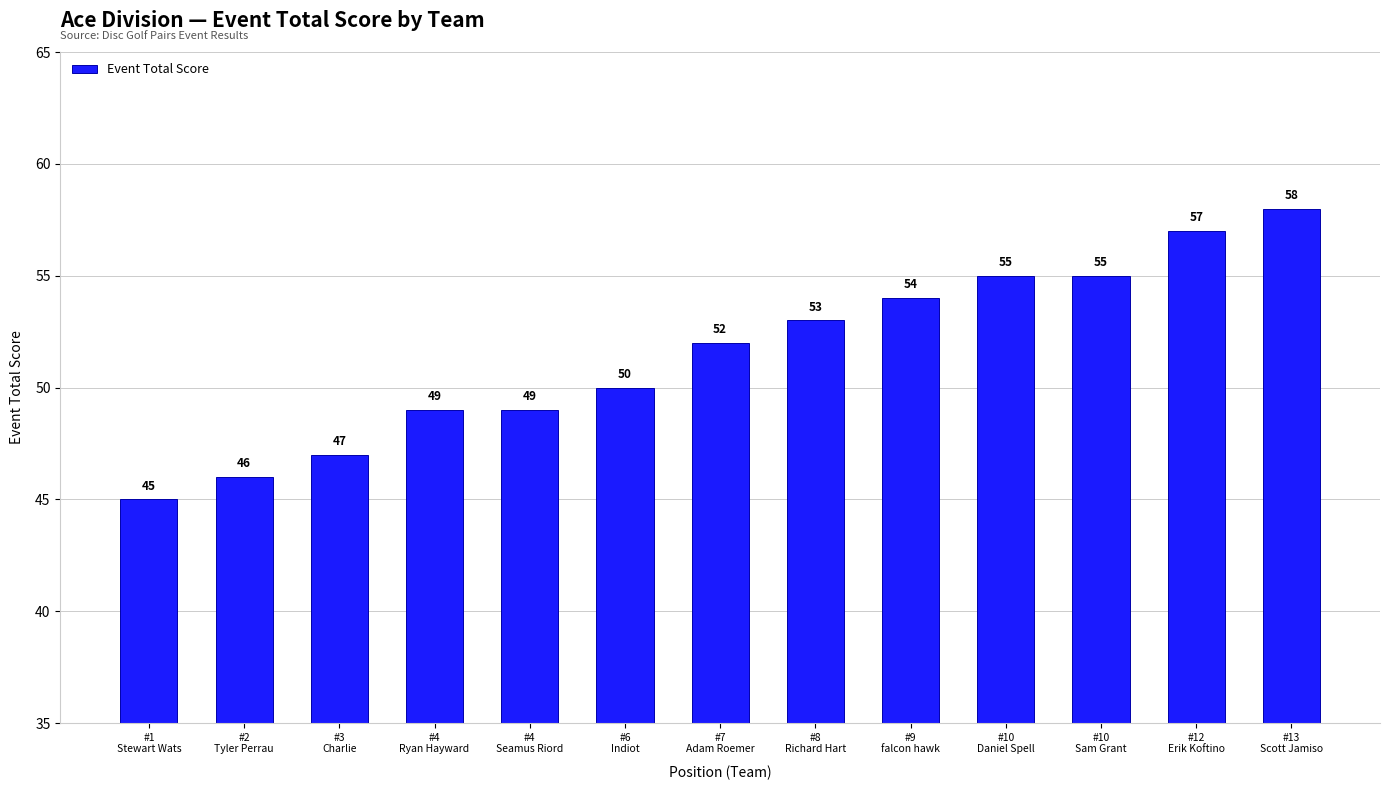

The chart shows a value of 49 at #4
Seamus Riord. True or false?

True